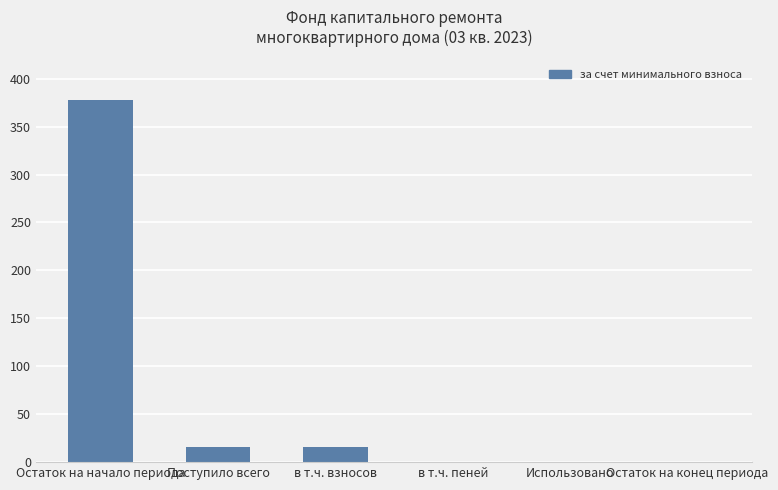

Which label corresponds to the largest value in the chart?

Остаток на начало периода